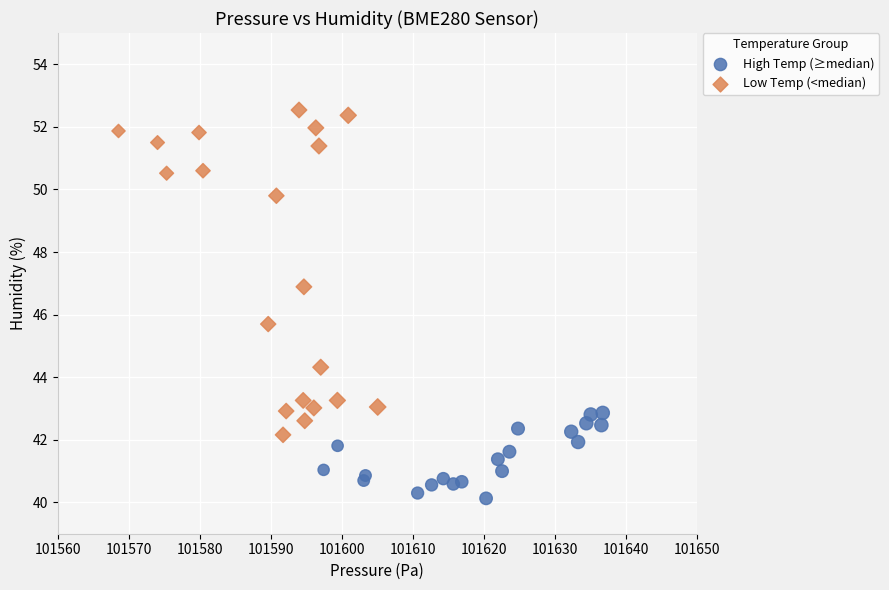

Which series contains the lowest Y value?

High Temp (≥median)